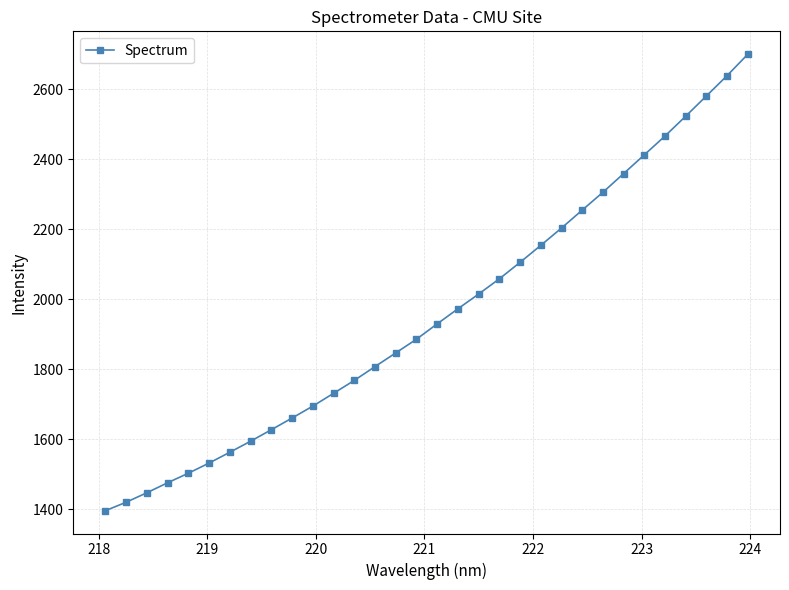

What is the value of the 29th point from the left?

2523.0